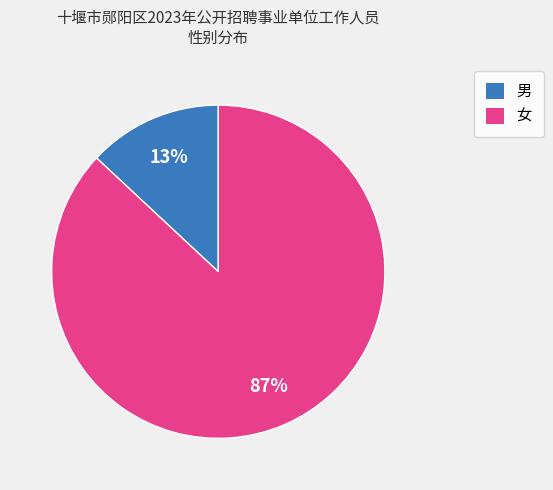

To the nearest percent, what is the difference between the 男 and 女 slice percentages?

74%